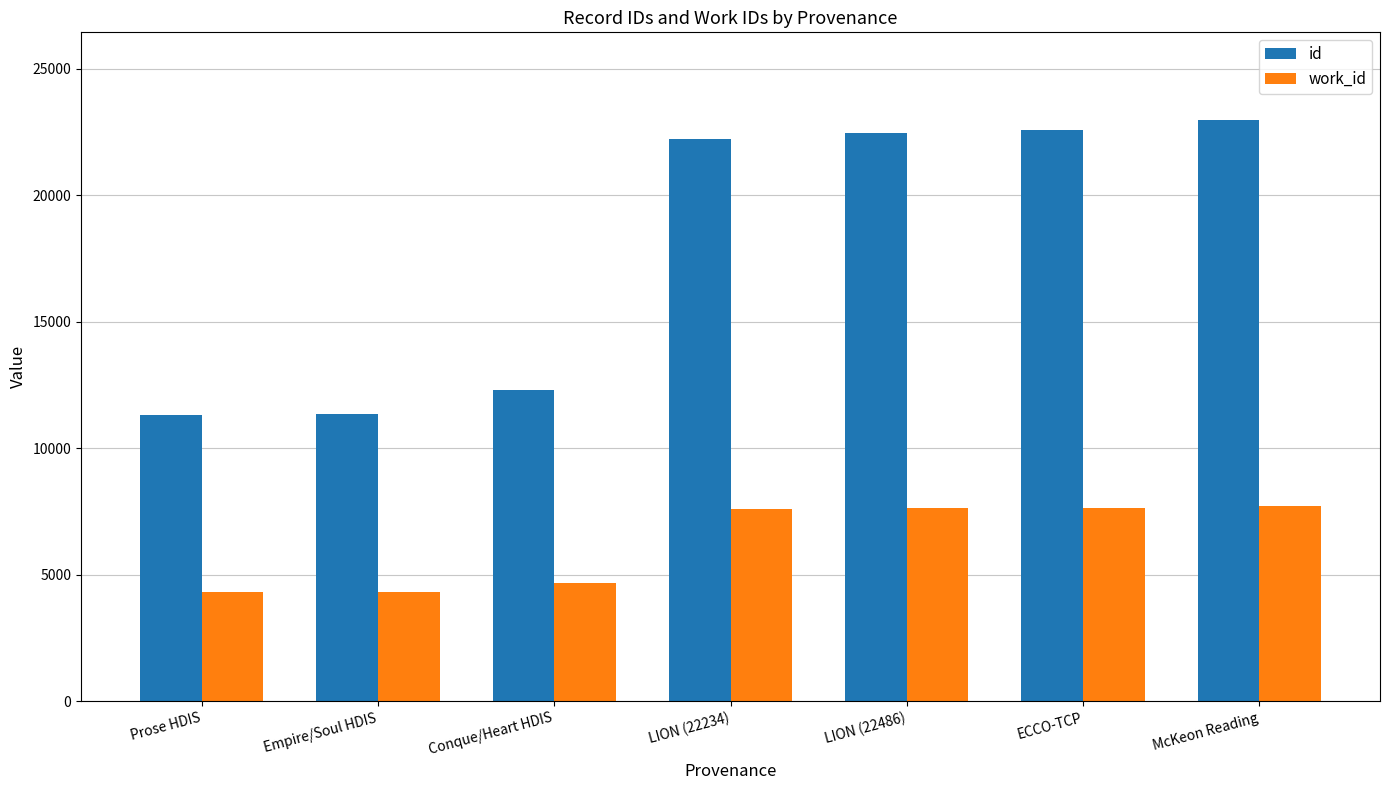

Which series has the largest range (max minus min)?

id